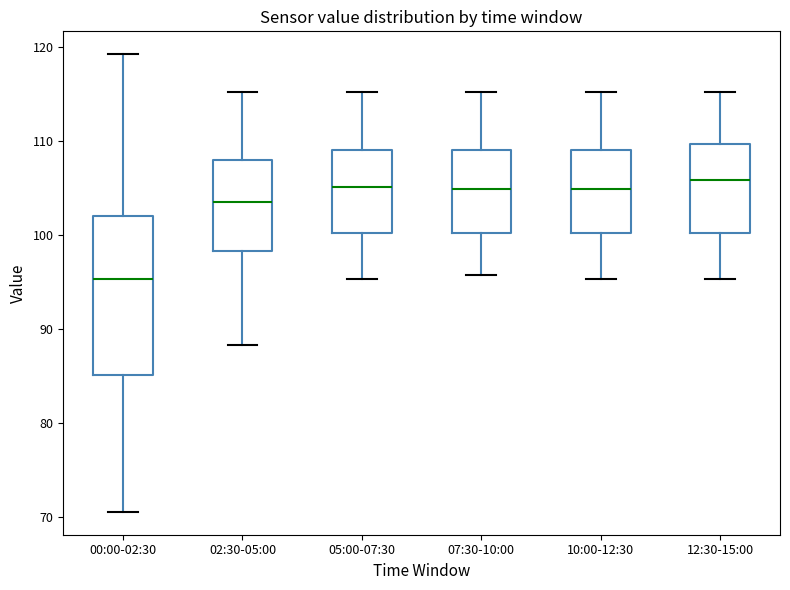

Comparing the boxes themselves (not the whiskers), which one is the tallest?

00:00-02:30